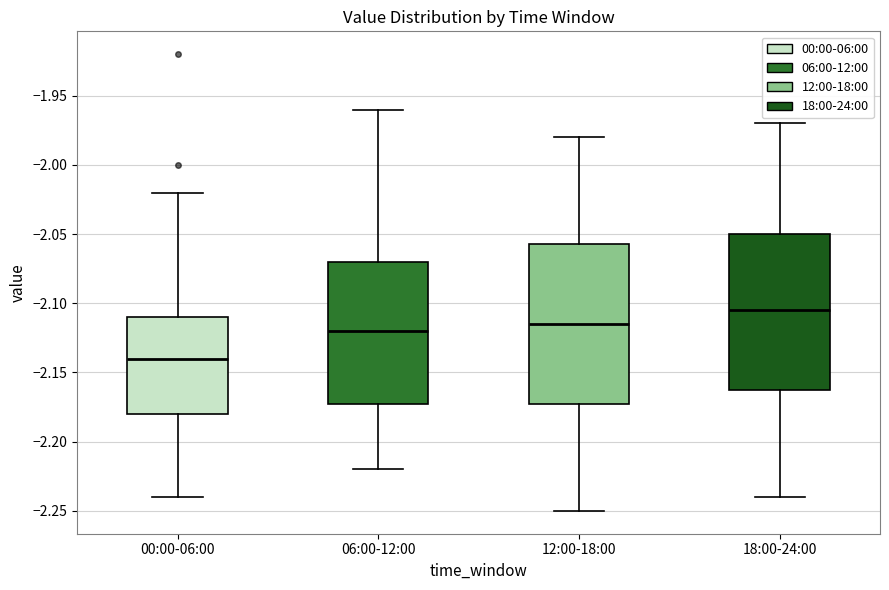

Reading left to right, read every box against the y-axis: the position of its median line, the range the box covers, and the ends of its whiskers. The values are not printed on the chart, so give them approximately, as read against the axis.

00:00-06:00: median -2.140, box -2.180 to -2.110, whiskers -2.240 to -2.020
06:00-12:00: median -2.120, box -2.170 to -2.070, whiskers -2.220 to -1.960
12:00-18:00: median -2.115, box -2.170 to -2.055, whiskers -2.250 to -1.980
18:00-24:00: median -2.105, box -2.160 to -2.050, whiskers -2.240 to -1.970